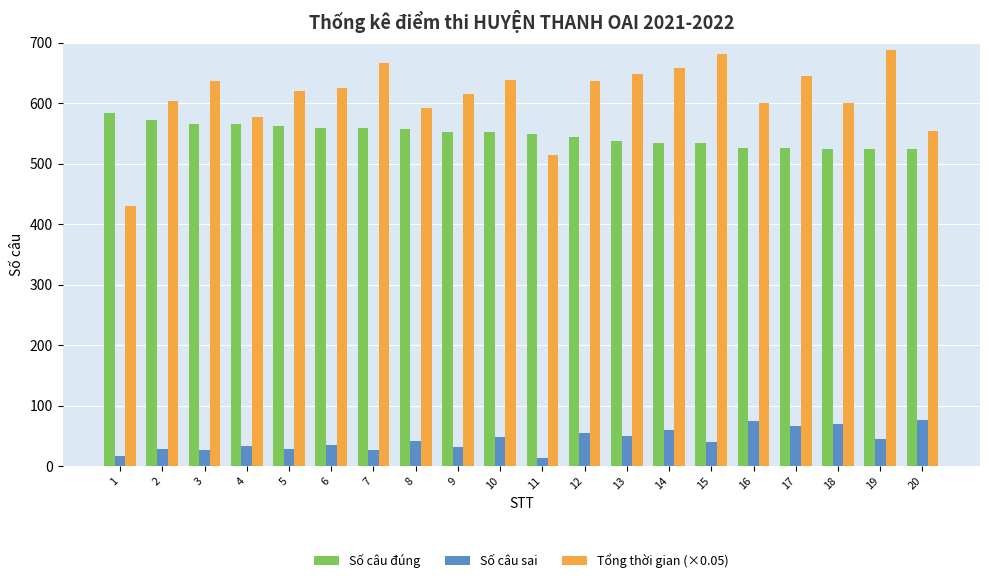

What is the difference between the maximum and minimum values in the Số câu sai series?

63.0